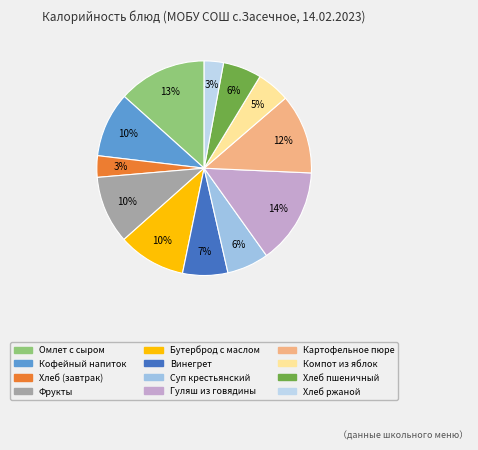

What percentage is NOT represented by Хлеб (завтрак)?

96.8%